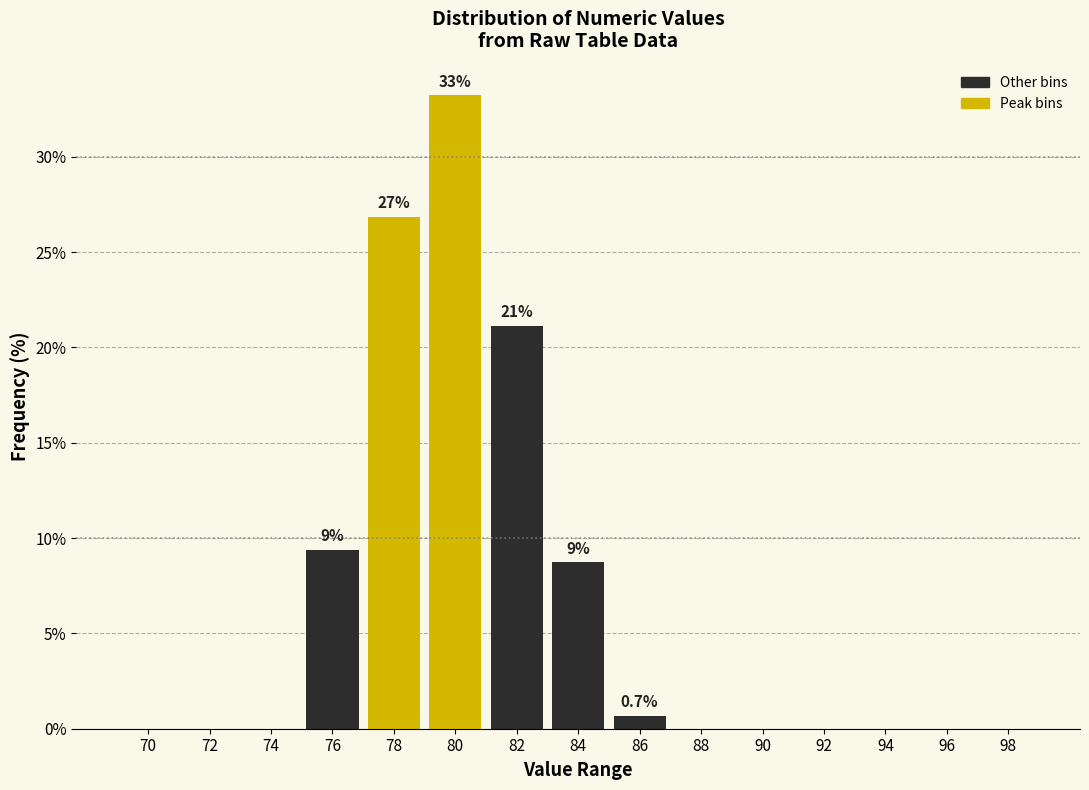

Reading left to right, extract all data points from this chart.

70=0.0	72=0.0	74=0.0	76=9.4	78=26.8	80=33.2	82=21.1	84=8.7	86=0.7	88=0.0	90=0.0	92=0.0	94=0.0	96=0.0	98=0.0